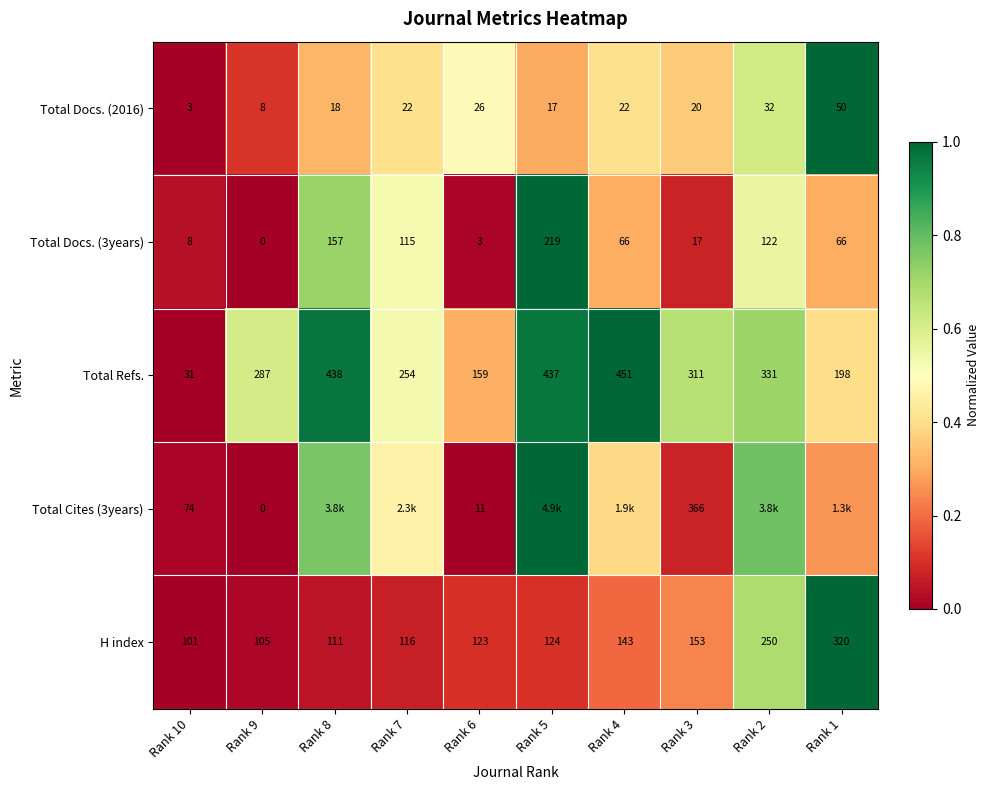

At how many categories does at least one series exceed 0?

10